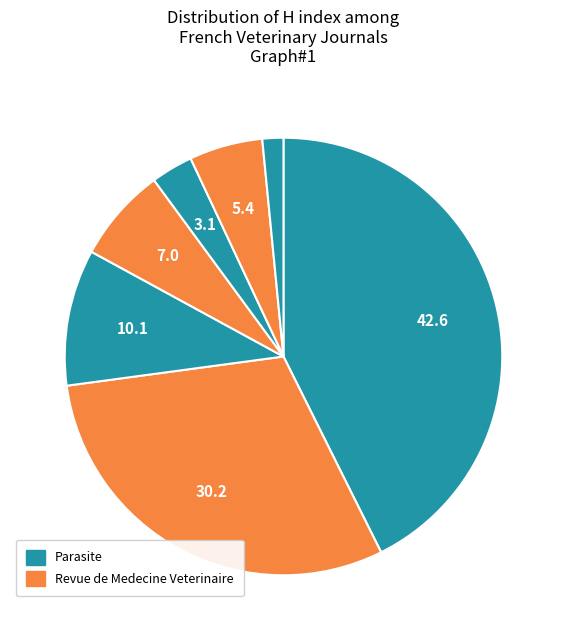

Which category has the biggest portion of the pie?

Parasite